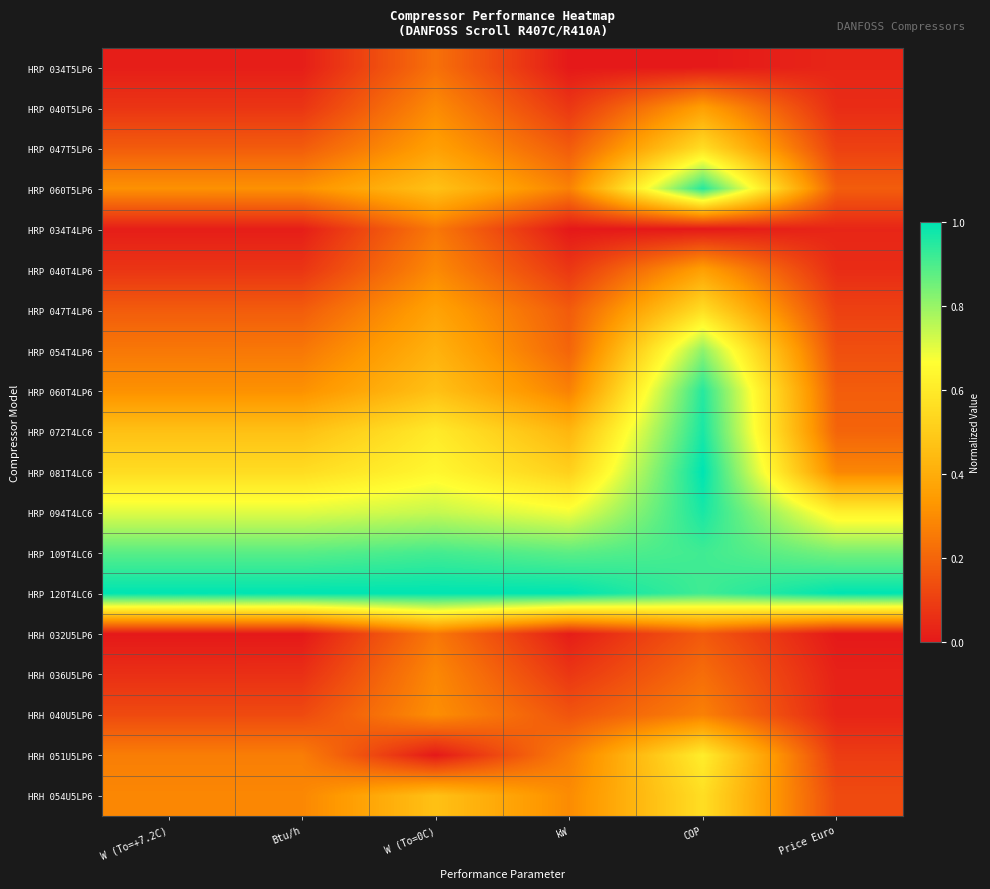

What is the spread (max minus min) of values at Btu/h?

1.0